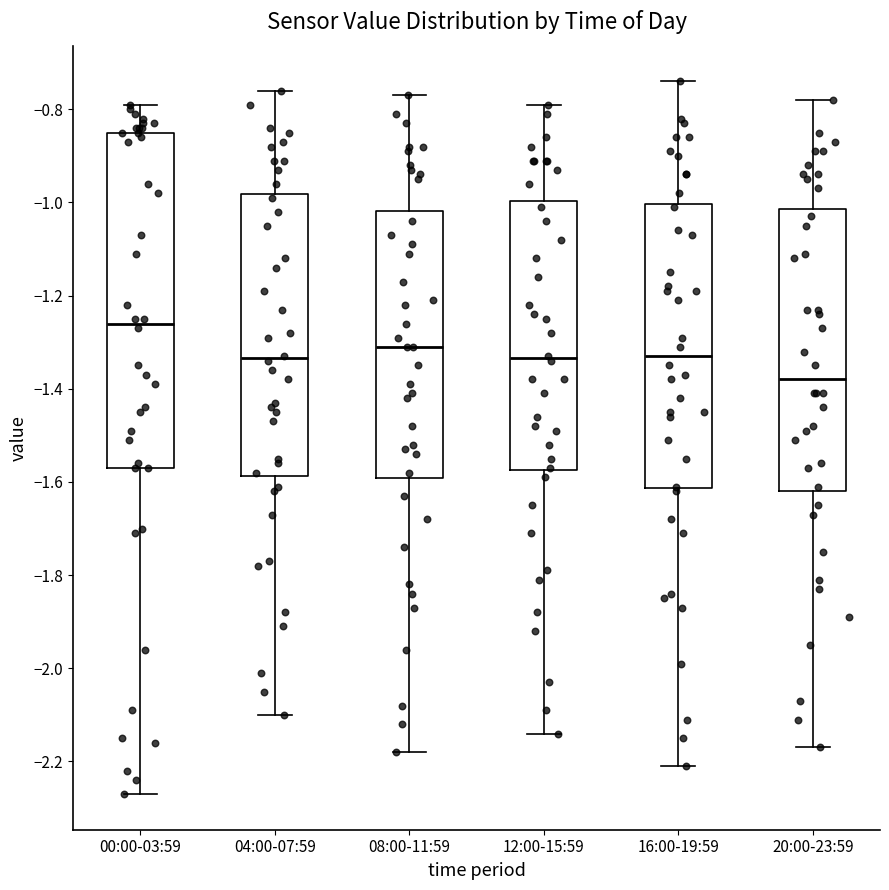

Comparing the boxes themselves (not the whiskers), which one is the tallest?

00:00-03:59